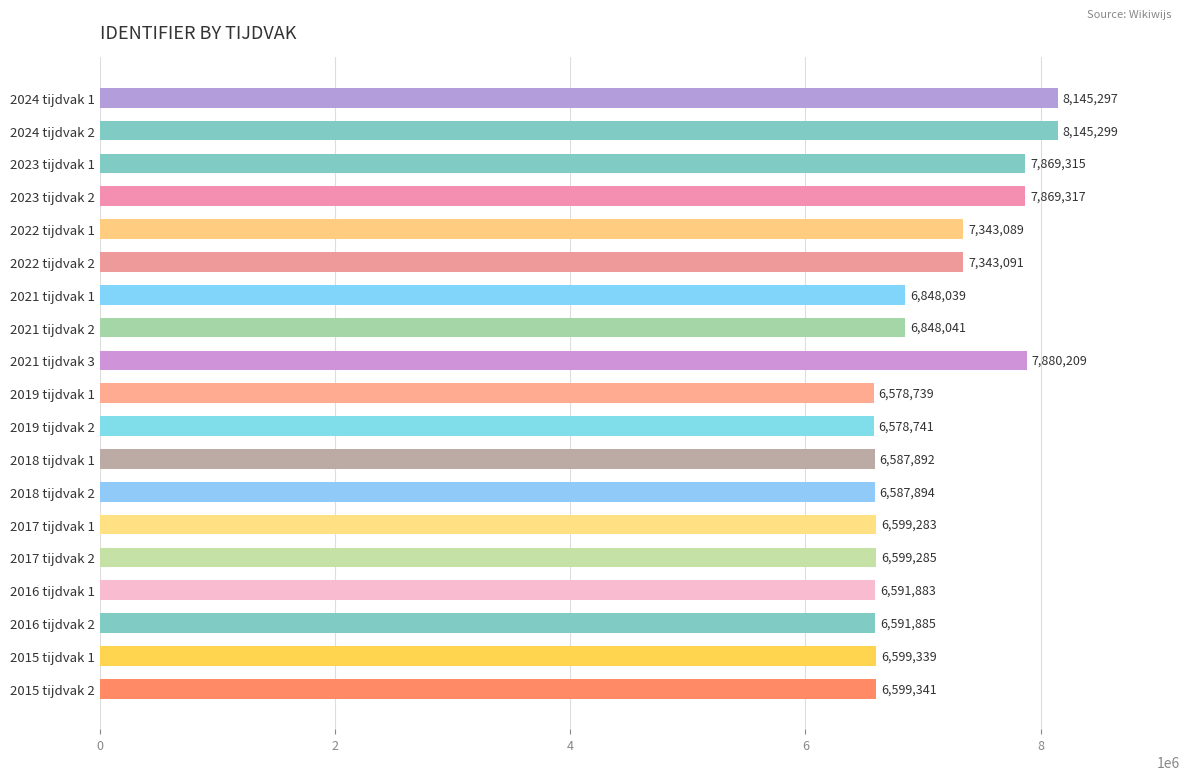

Which label corresponds to the largest value in the chart?

2024 tijdvak 2